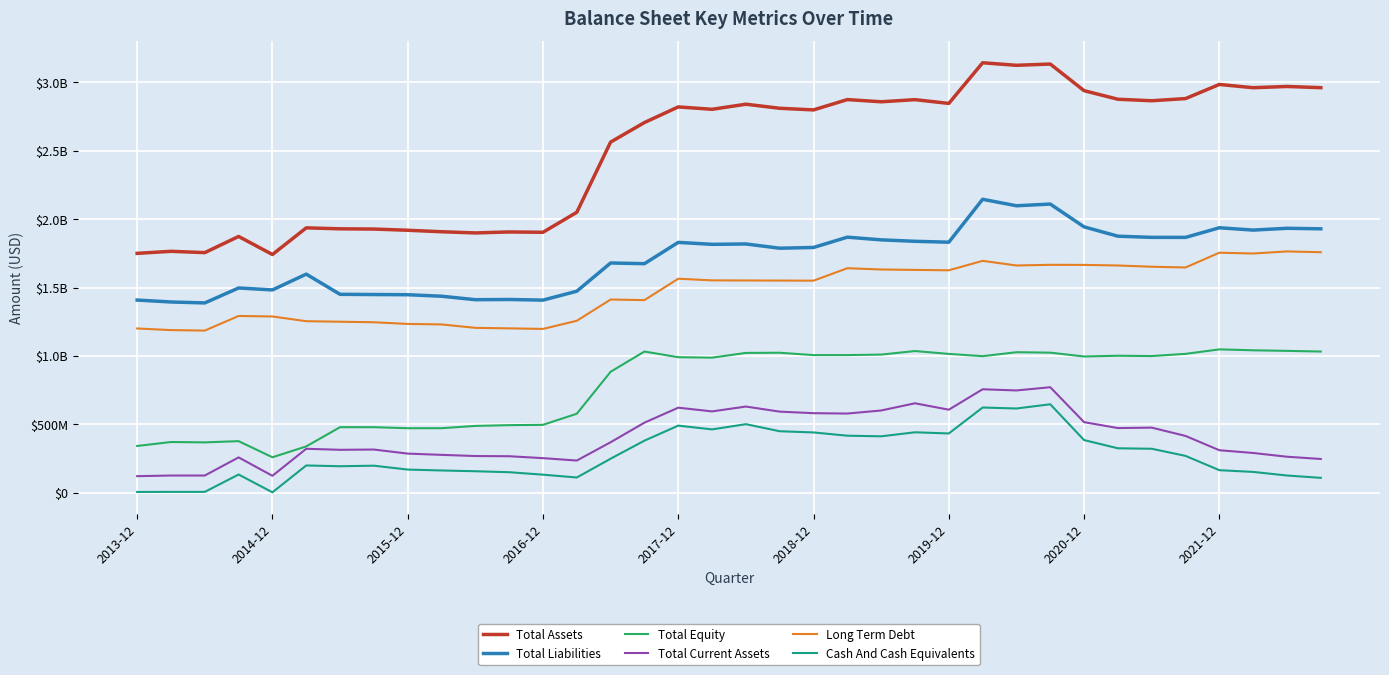

Does the chart have visible grid lines?

Yes